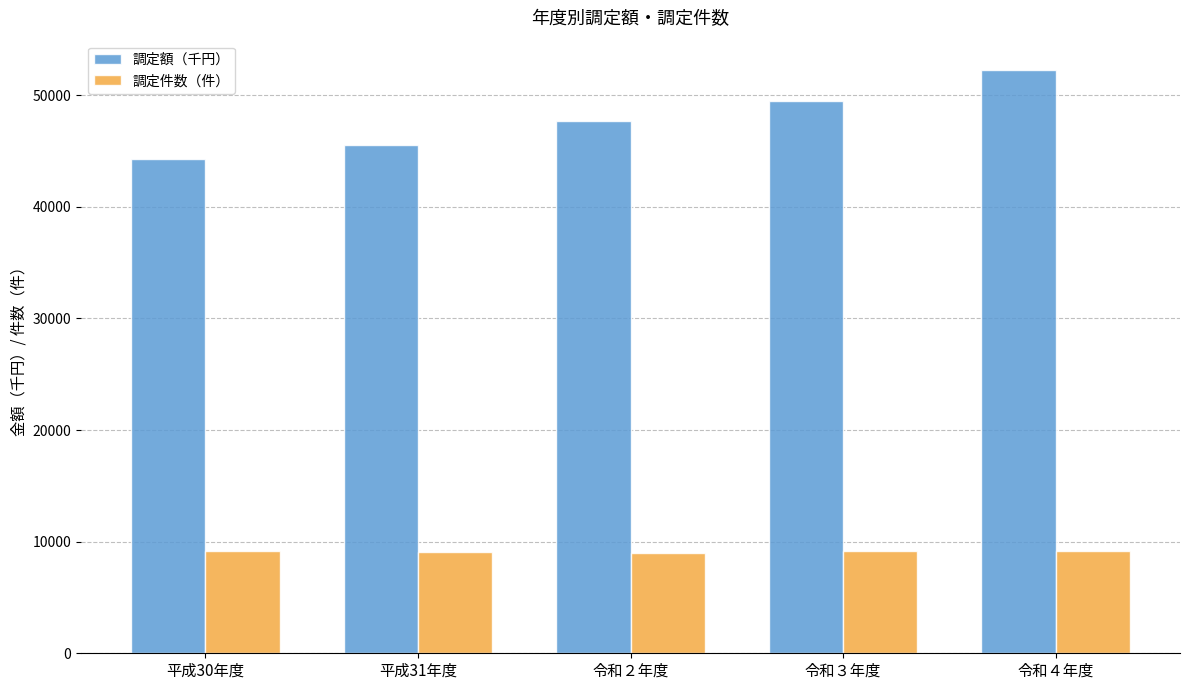

What are all the series names shown in the legend?

調定額（千円）, 調定件数（件）